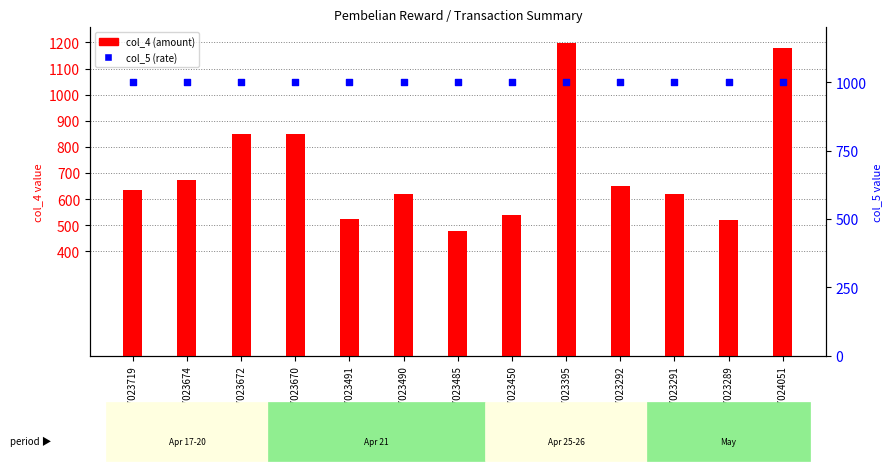

What is the total value across all series at C17023490?

1619.0